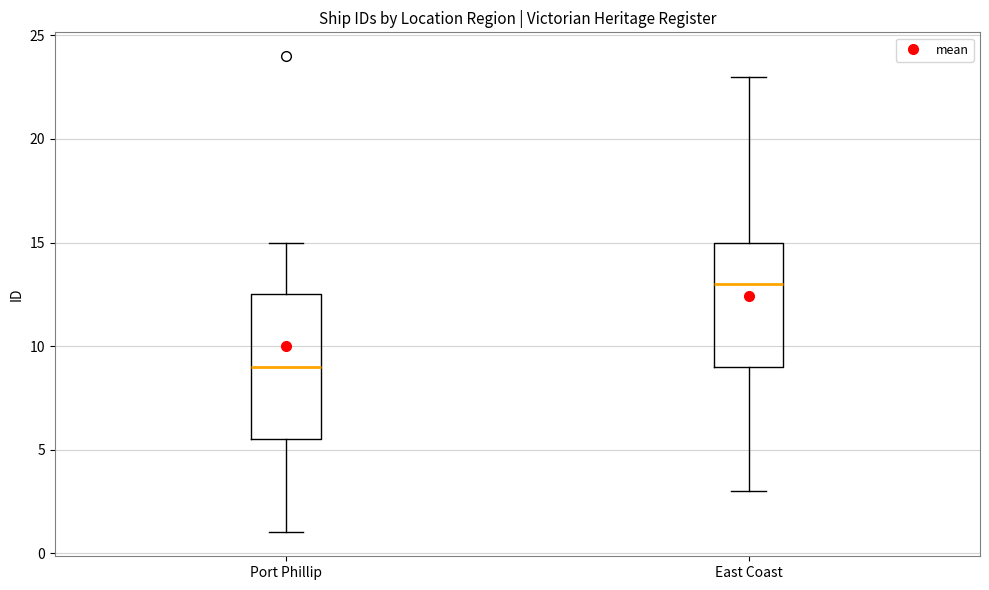

Which box is the tallest, from its lower edge to its upper edge?

Port Phillip